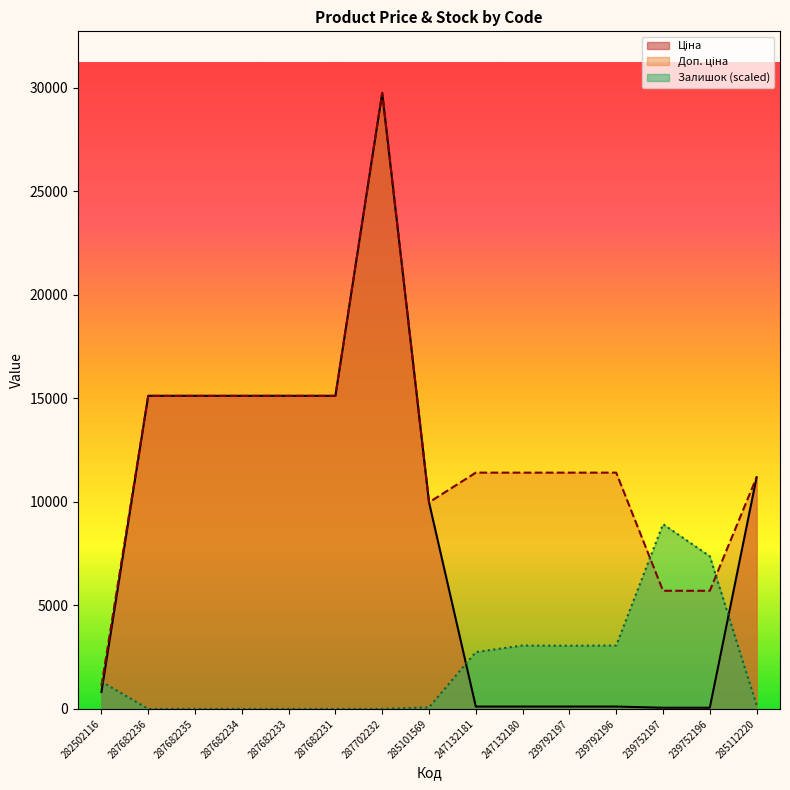

What is the label of the 3rd point from the left?

287682235